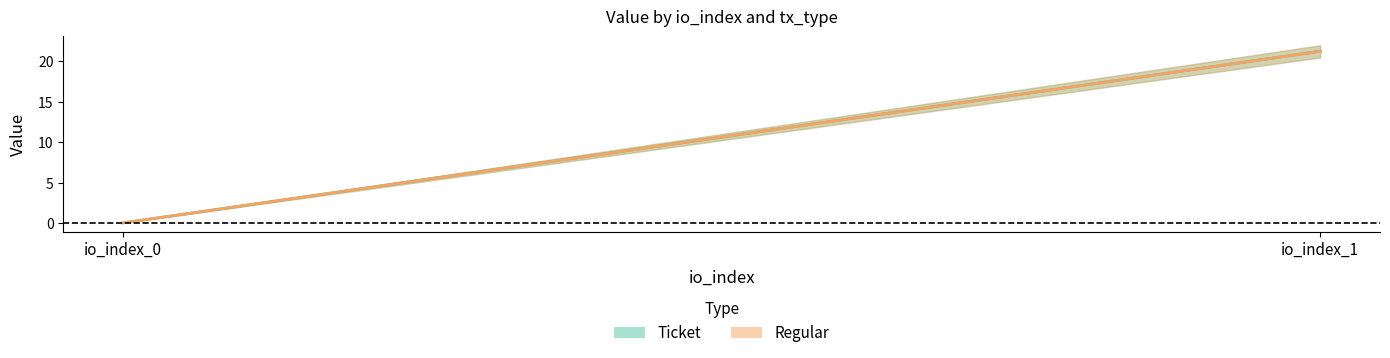

Reading left to right, transcribe all the data shown in this chart.

Ticket: 0.0	21.3
Regular: 0.0	21.3